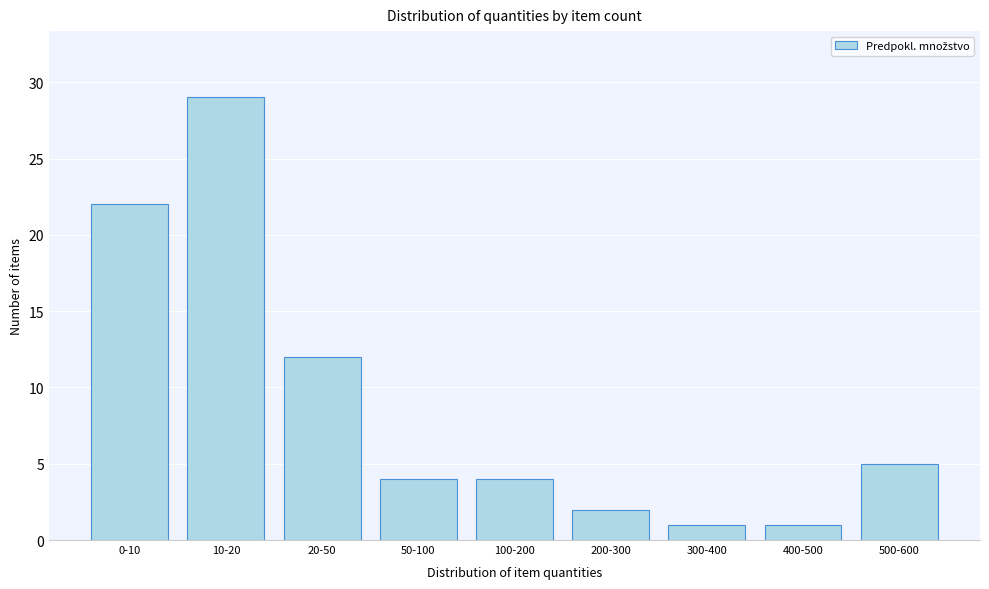

Reading left to right, what are all the values shown in this chart?

0-10=22	10-20=29	20-50=12	50-100=4	100-200=4	200-300=2	300-400=1	400-500=1	500-600=5